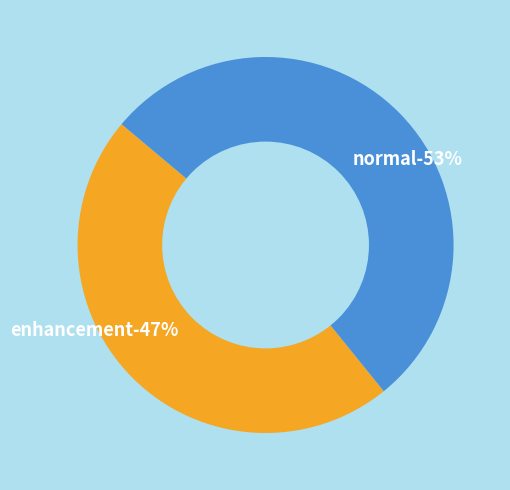

Which slice is the largest?

normal